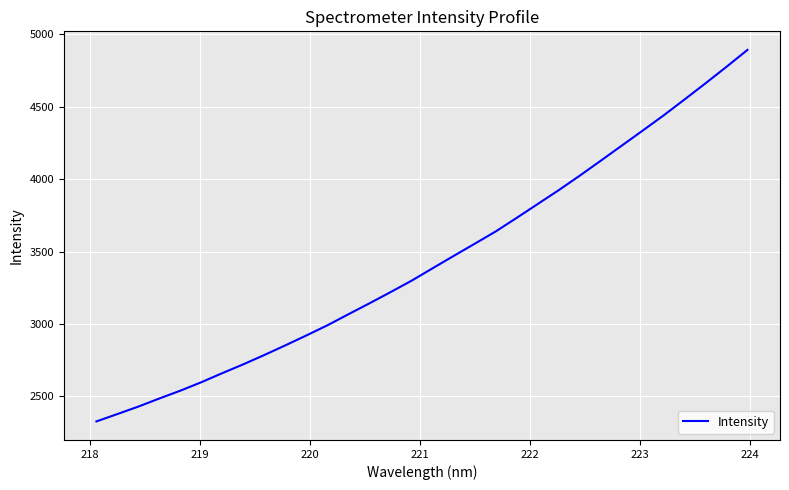

Does the chart have visible grid lines?

Yes